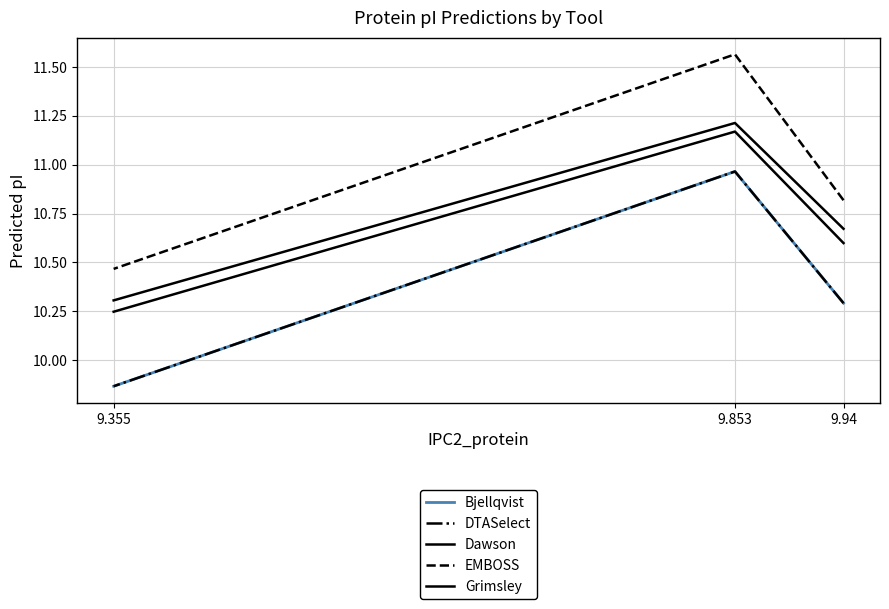

At which category is the sum across all series the highest?

9.853